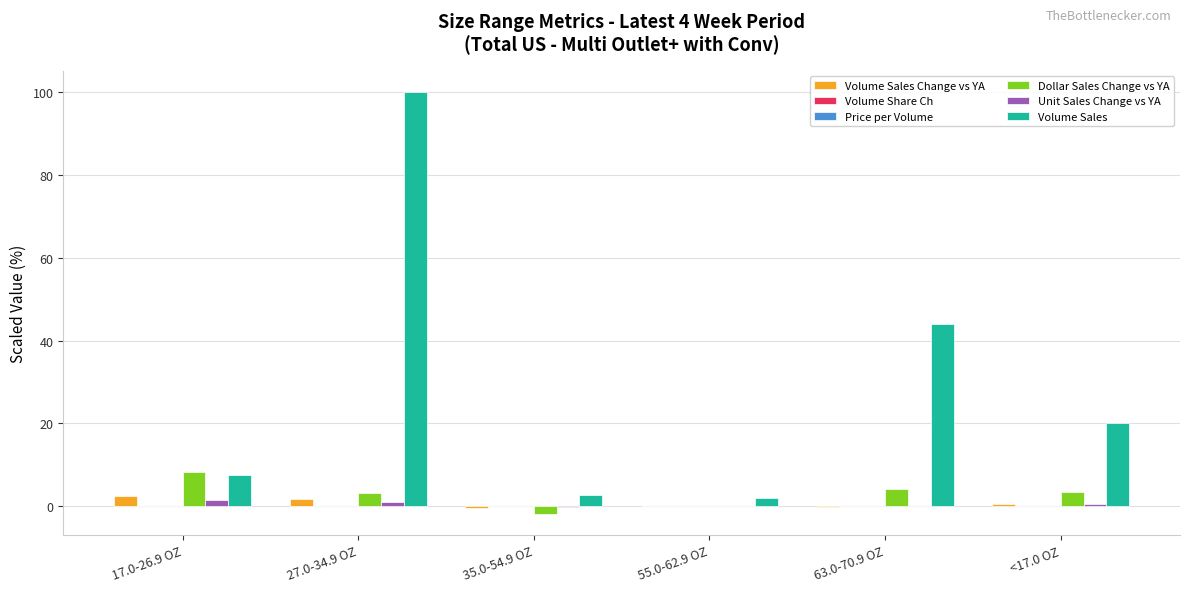

How many groups of bars are there?

6